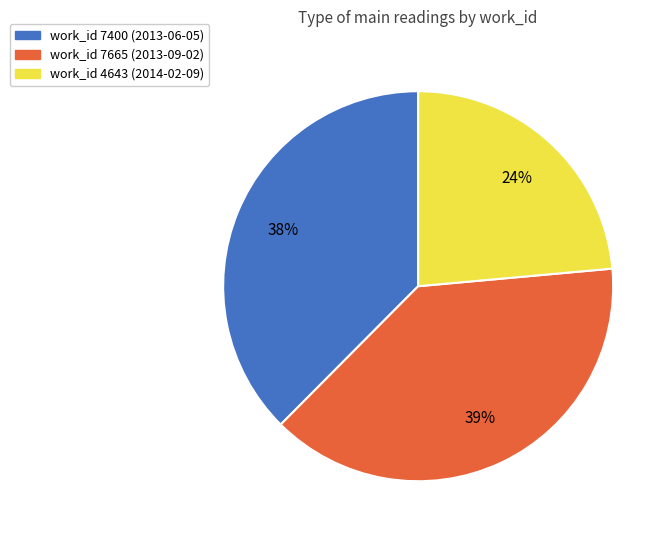

Is there a majority slice in this chart?

No